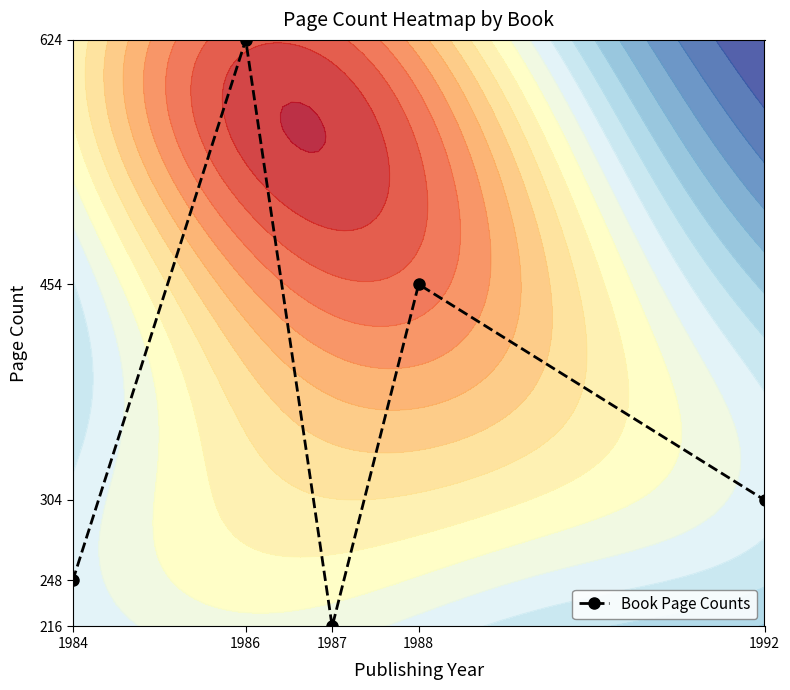

Rank the categories by value from lowest to highest.

1987, 1984, 1992, 1988, 1986